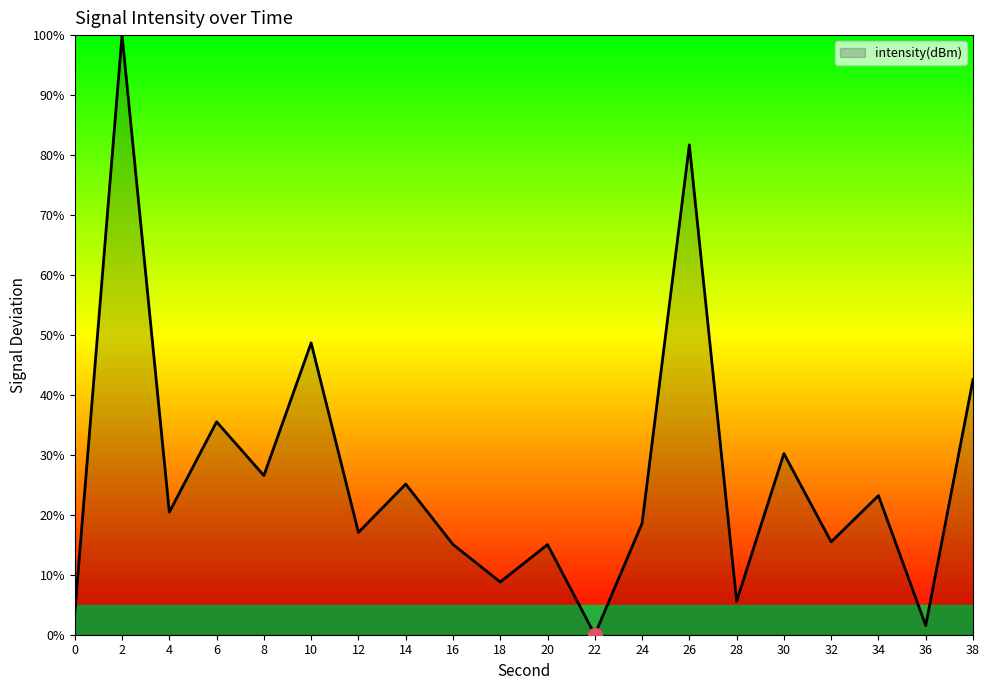

What is the ratio of the value at 16 to the value at 30?

0.5